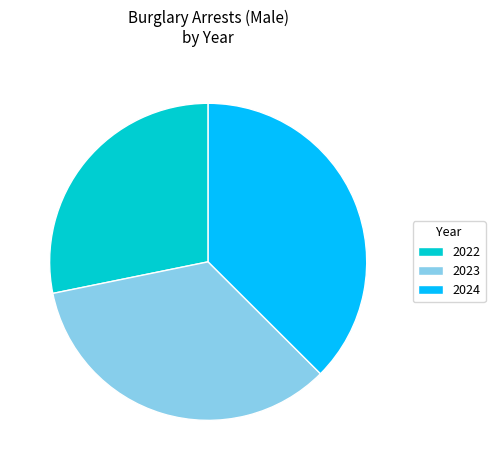

Is the sum of 2022 and 2023 greater than half?

Yes